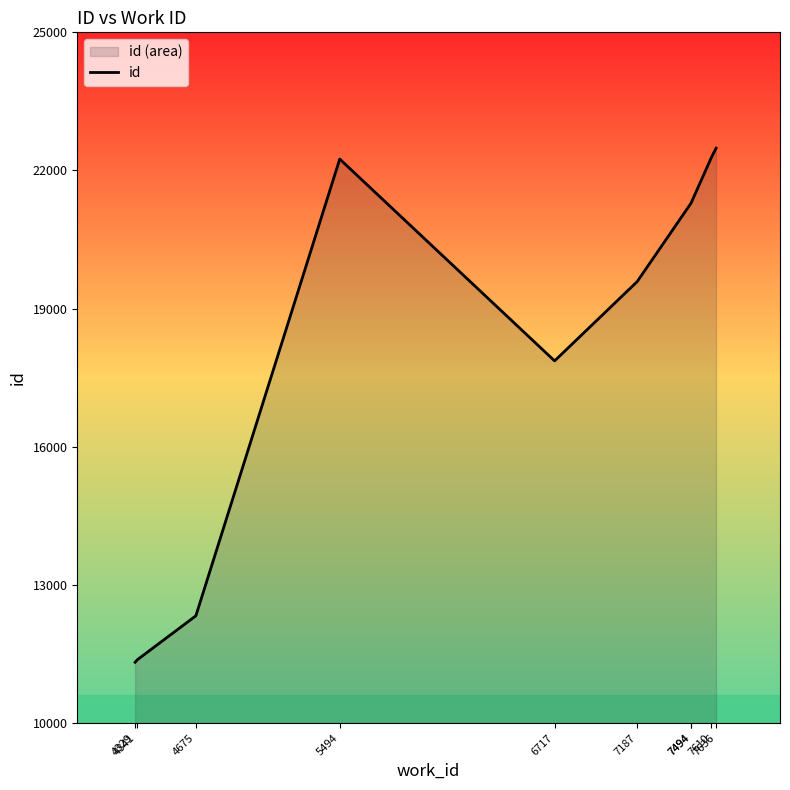

Is it true that the value at 6717 is 17865?

True